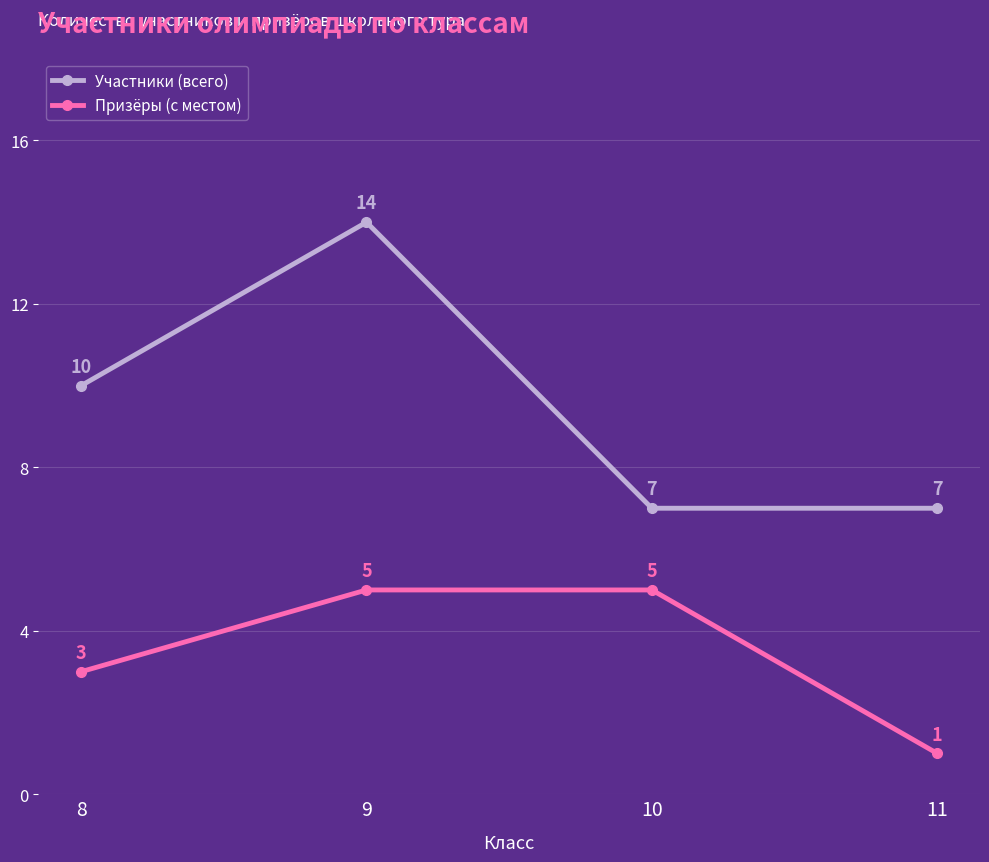

The value of Участники (всего) at 10 is 7. True or false?

True